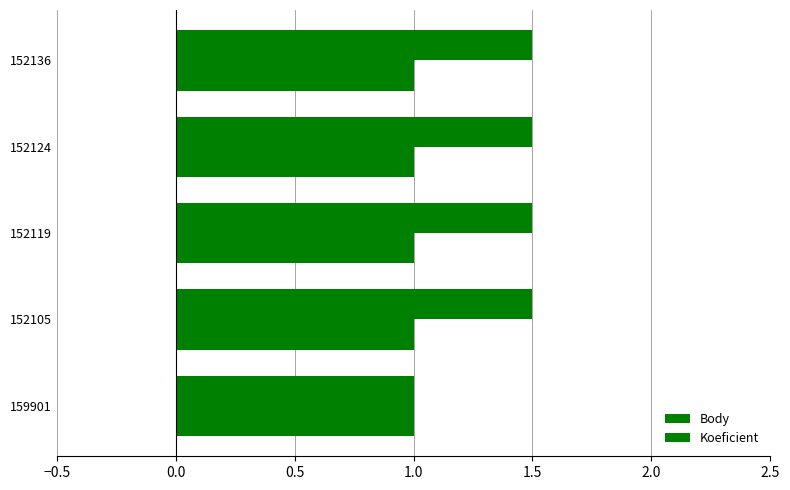

Count the number of data series in this chart.

2